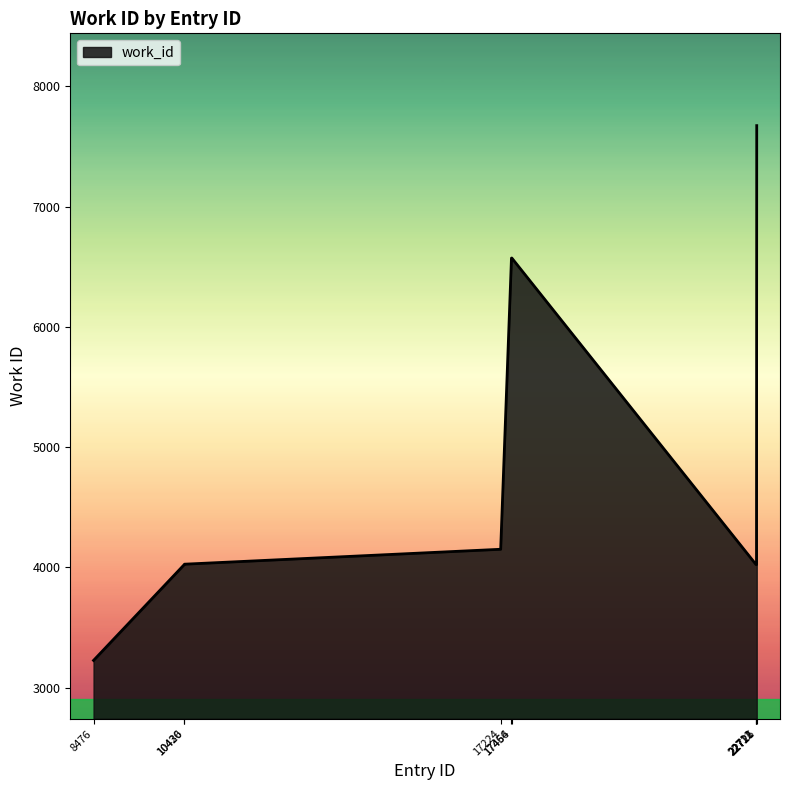

What is the difference between the maximum and minimum values?

4446